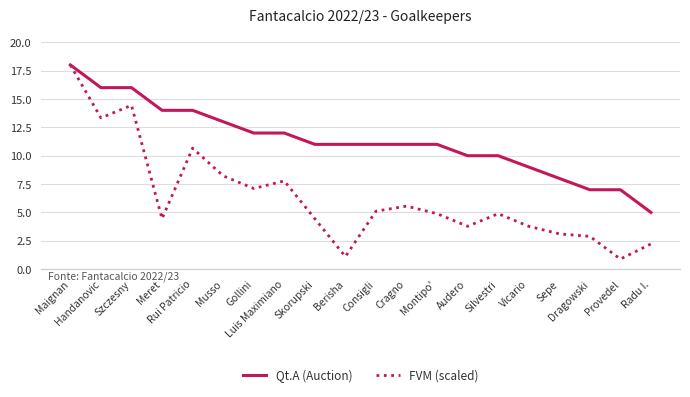

The value of Qt.A (Auction) at Silvestri is 10.0. True or false?

True